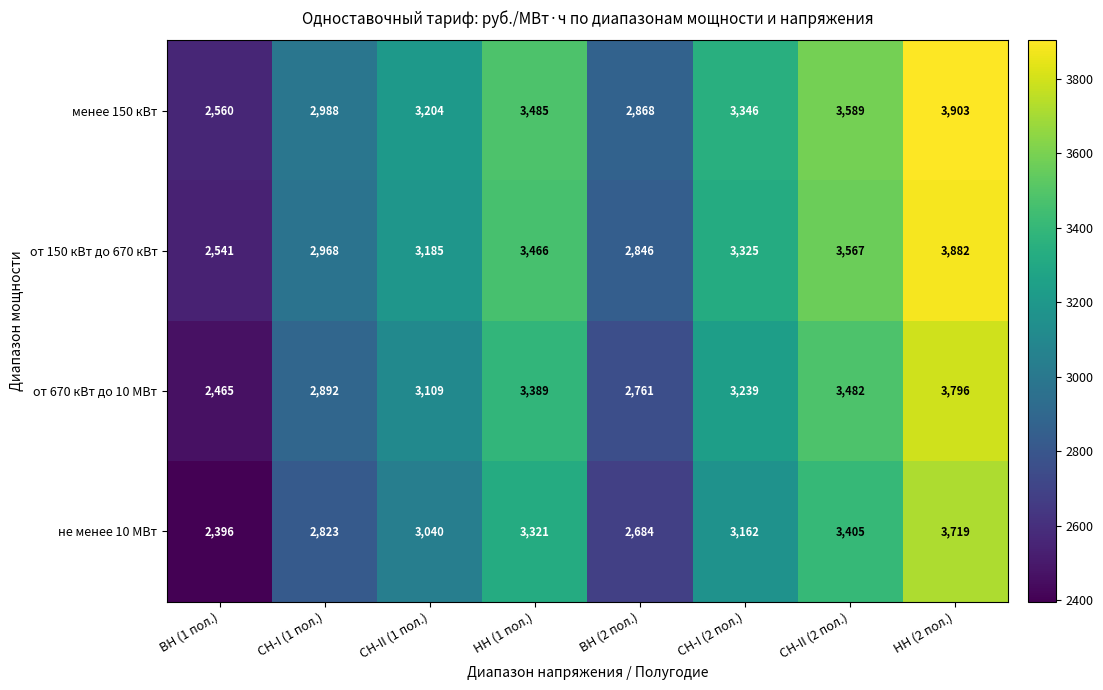

List the series in order of their peak value, lowest first.

не менее 10 МВт, от 670 кВт до 10 МВт, от 150 кВт до 670 кВт, менее 150 кВт